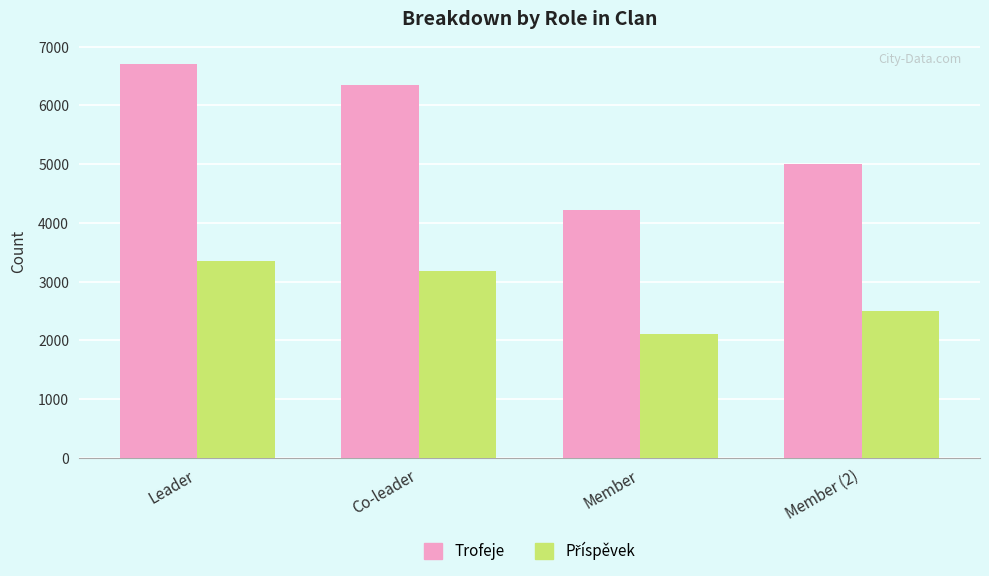

What position from the right is Member (2)?

1